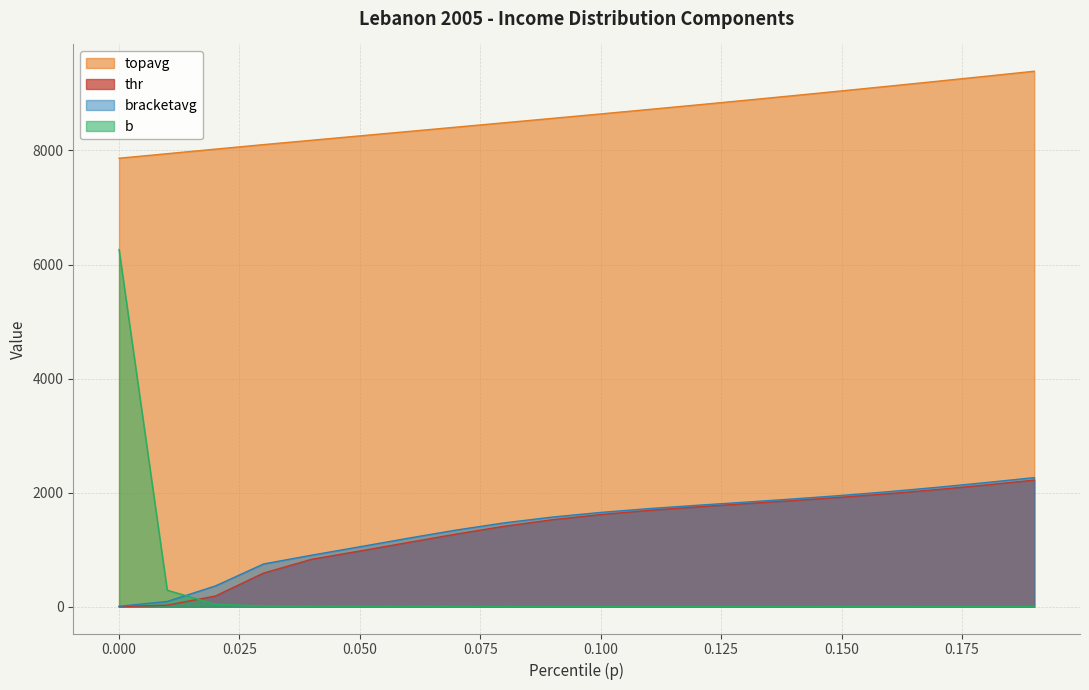

What is the value of the b point at the 8th from the left?

6.6